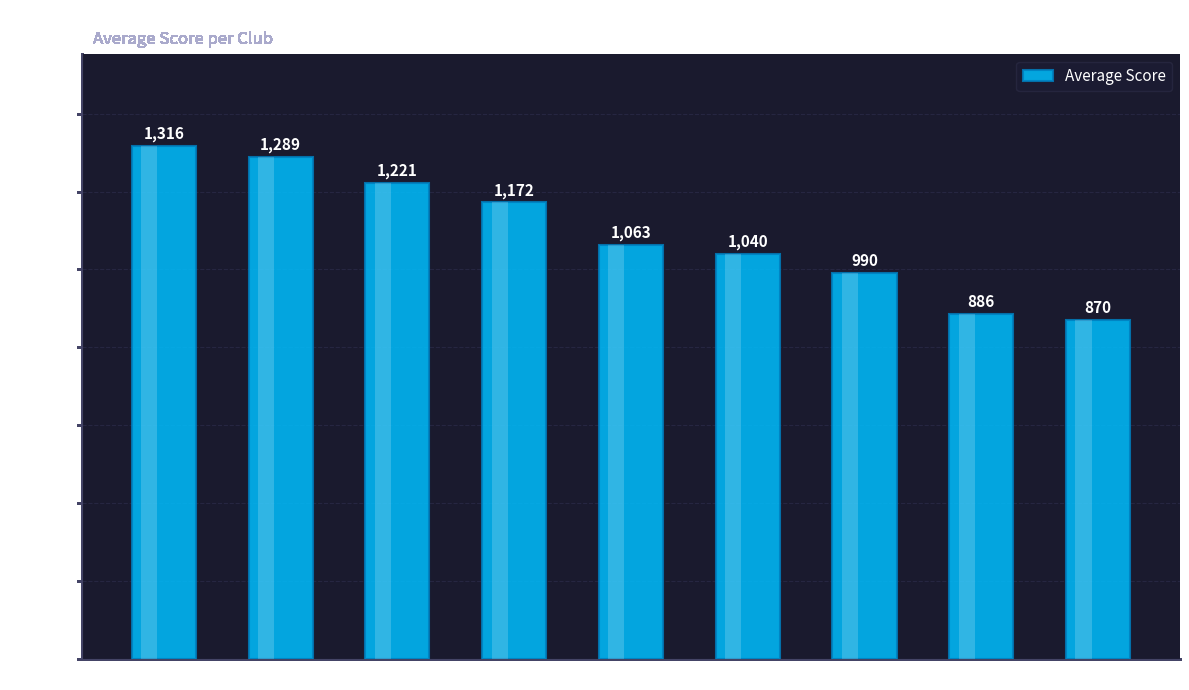

Is it true that the value at Heitto is 1276?

False